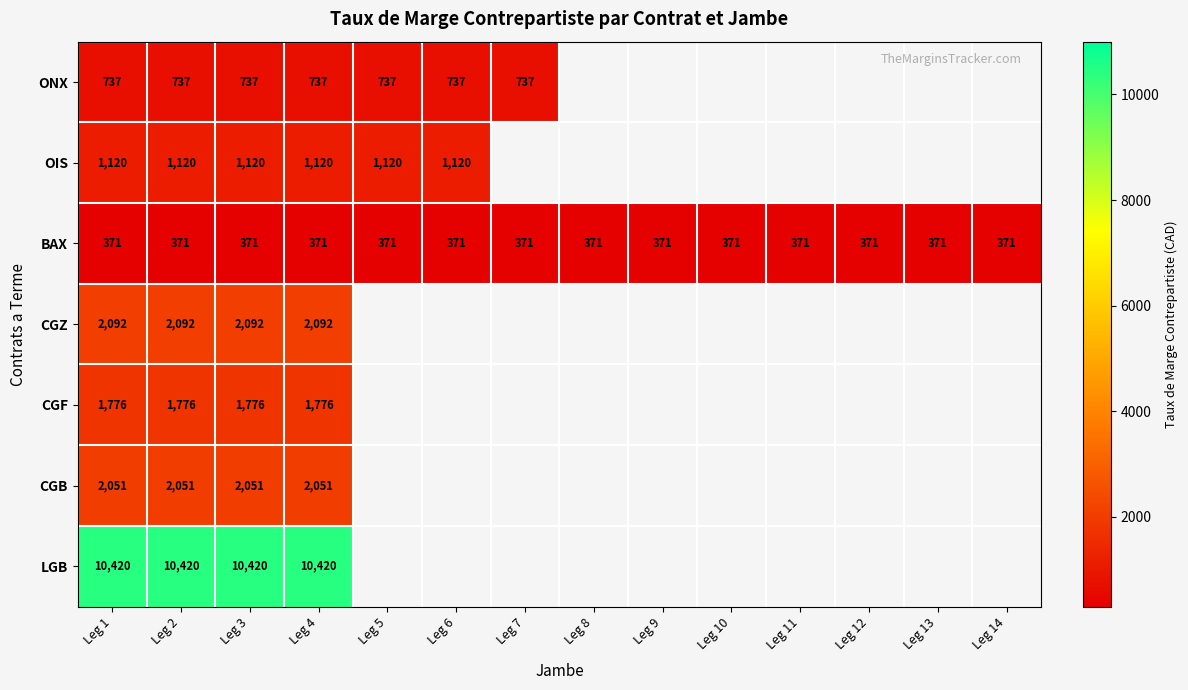

What is the total value across all series at Leg 2?

18567